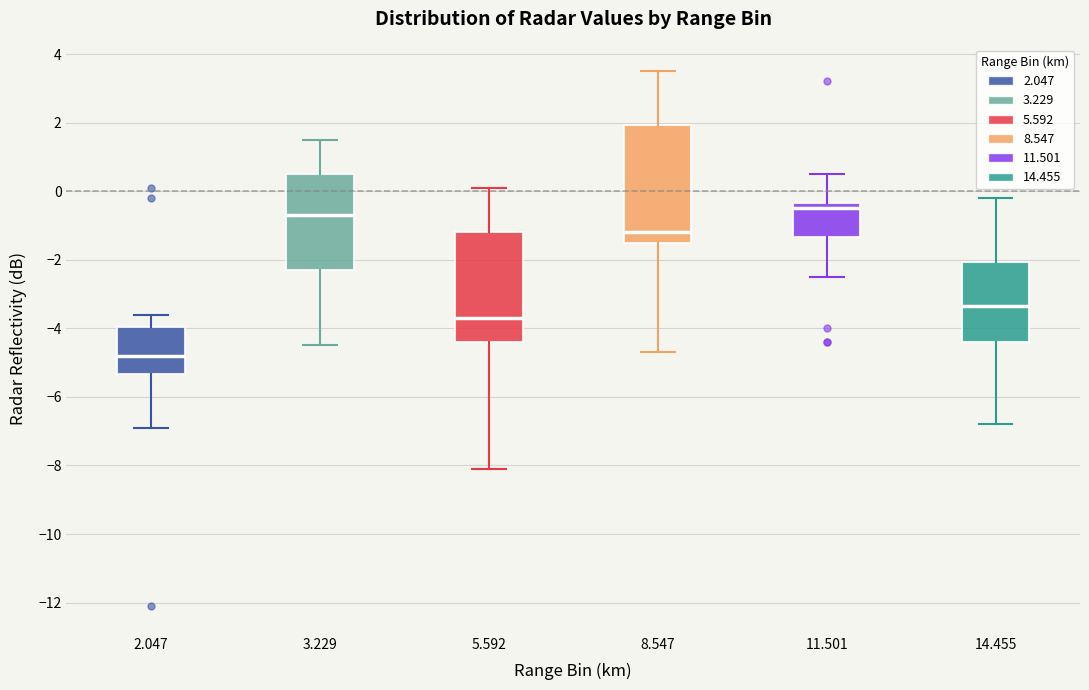

Where does the upper whisker of the box at x = 2.047 end on the y-axis? The values are not printed on the chart, so give them approximately, as read against the axis.

-3.6